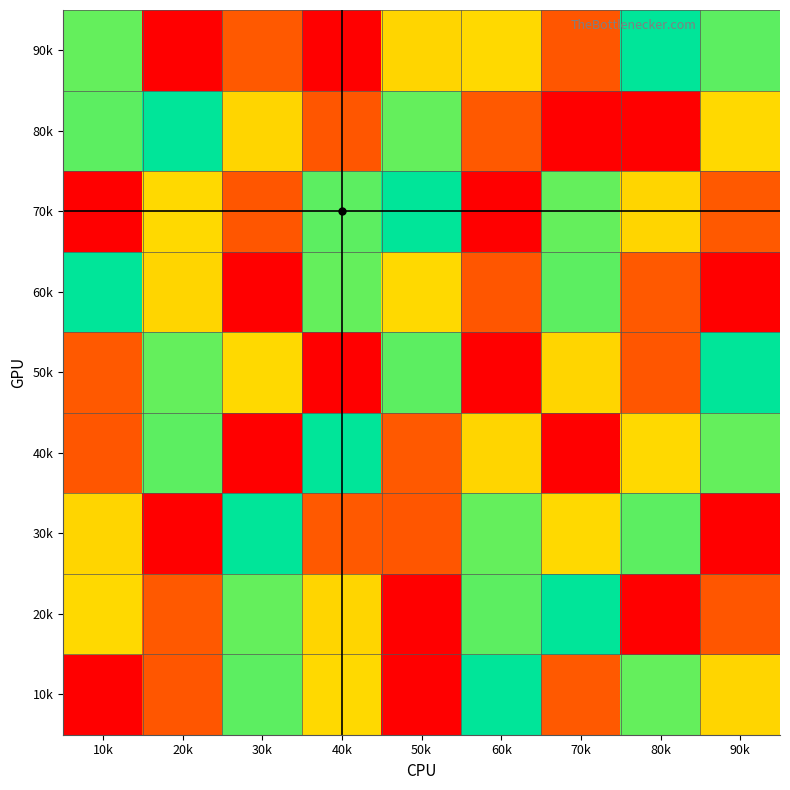

Reading right to left, transcribe all the data shown in this chart.

10k: 90k=7	80k=6	70k=2	60k=5	50k=9	40k=3	30k=4	20k=8	10k=1
20k: 90k=8	80k=9	70k=5	60k=4	50k=1	40k=7	30k=6	20k=2	10k=3
30k: 90k=1	80k=4	70k=3	60k=6	50k=8	40k=2	30k=5	20k=9	10k=7
40k: 90k=6	80k=3	70k=1	60k=7	50k=2	40k=5	30k=9	20k=4	10k=8
50k: 90k=5	80k=8	70k=7	60k=9	50k=4	40k=1	30k=3	20k=6	10k=2
60k: 90k=9	80k=2	70k=4	60k=8	50k=3	40k=6	30k=1	20k=7	10k=5
70k: 90k=2	80k=7	70k=6	60k=1	50k=5	40k=4	30k=8	20k=3	10k=9
80k: 90k=3	80k=1	70k=9	60k=2	50k=6	40k=8	30k=7	20k=5	10k=4
90k: 90k=4	80k=5	70k=8	60k=3	50k=7	40k=9	30k=2	20k=1	10k=6